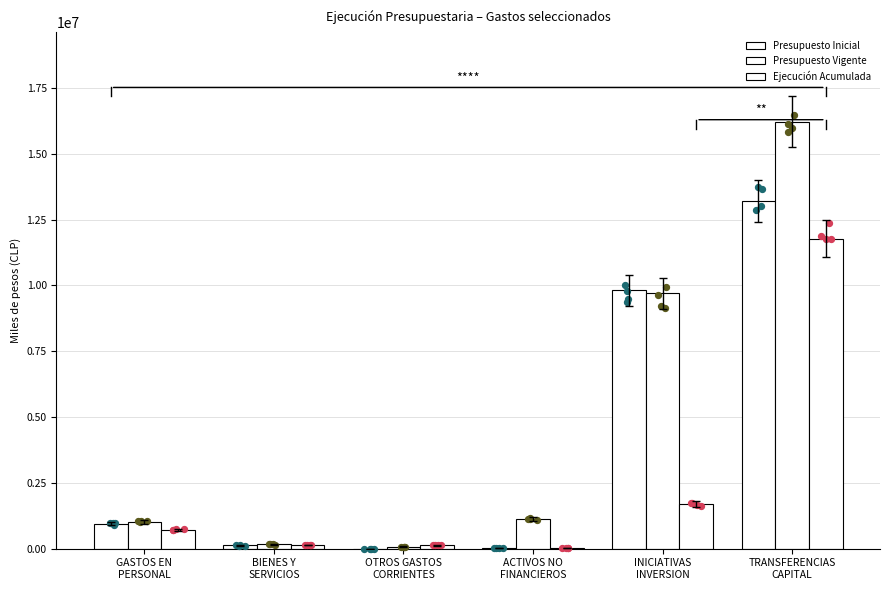

At how many categories does at least one series exceed 5063002?

2